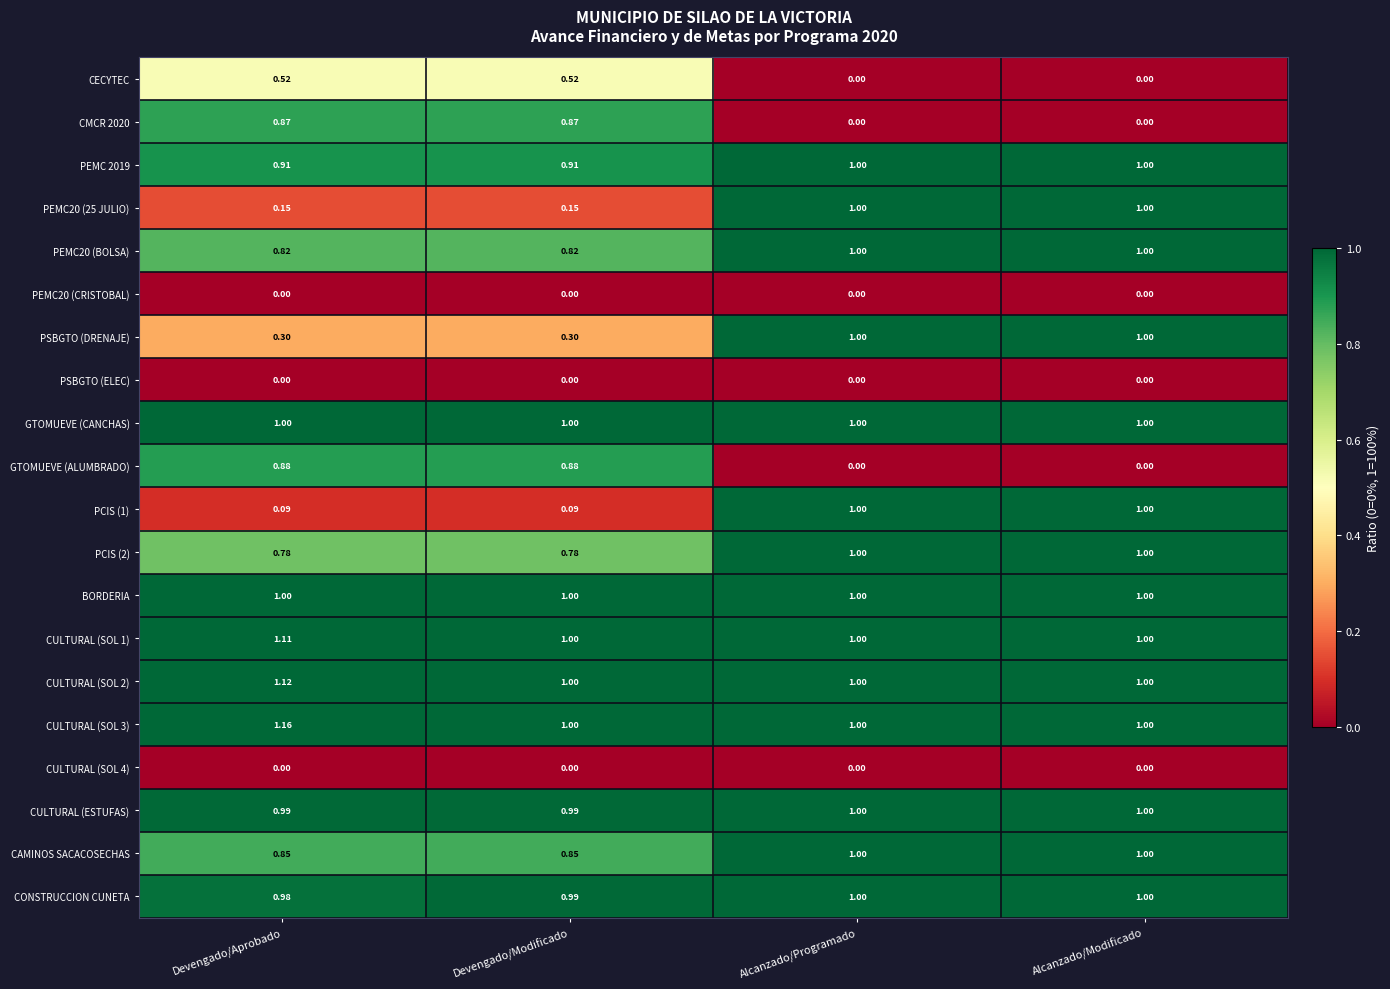

What is the total value across all series at Devengado/Aprobado?

13.5